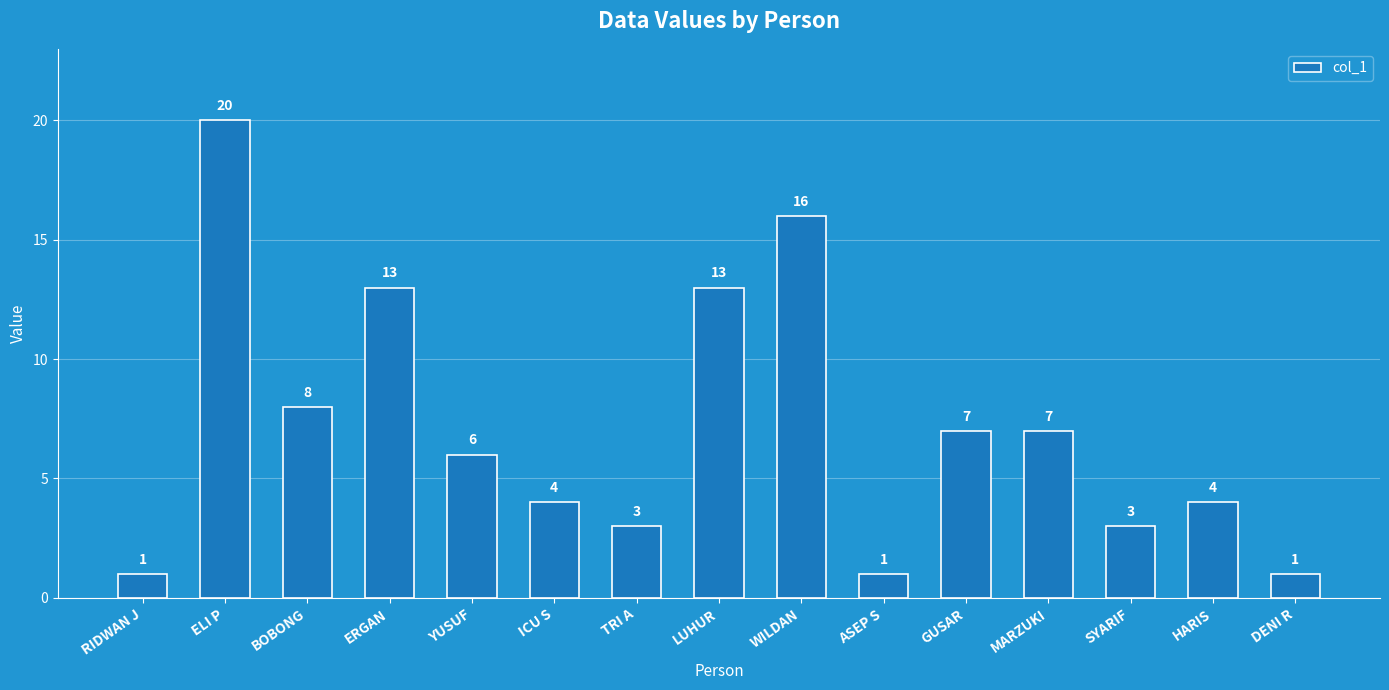

The chart shows a value of 21 at ERGAN. True or false?

False